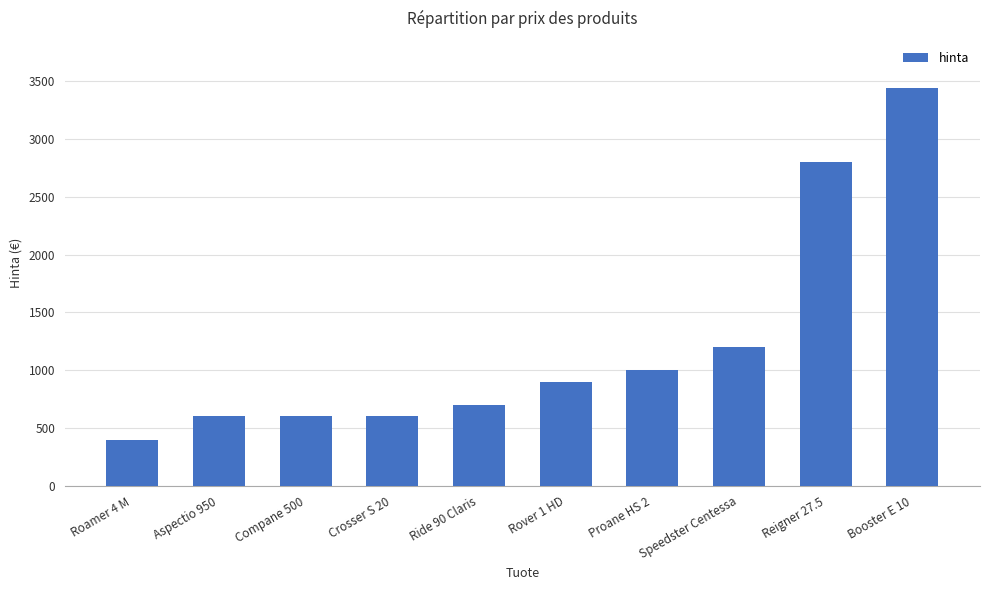

What is the sum of the values at Rover 1 HD and Booster E 10?

4339